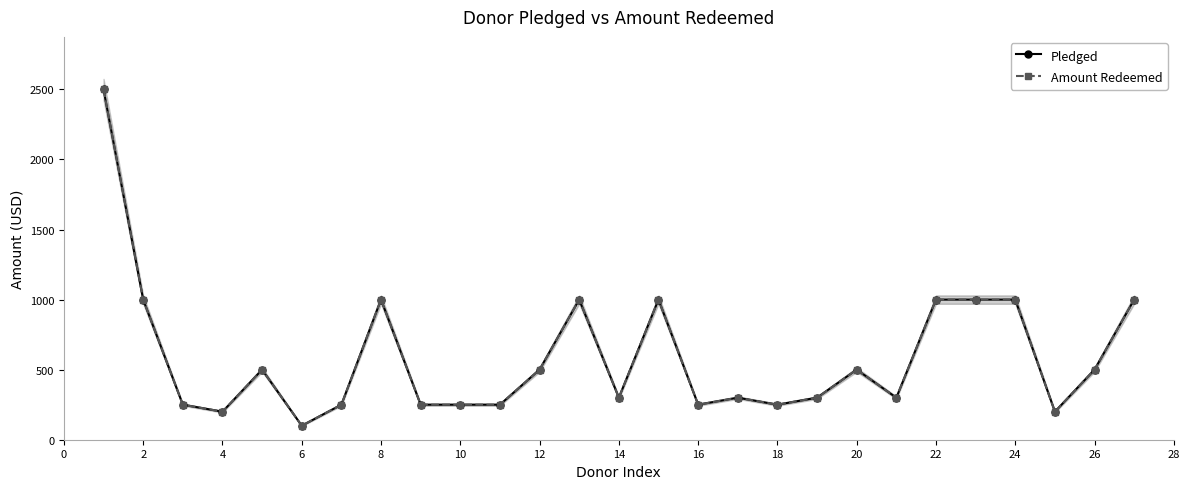

How many data points does each series have?

27